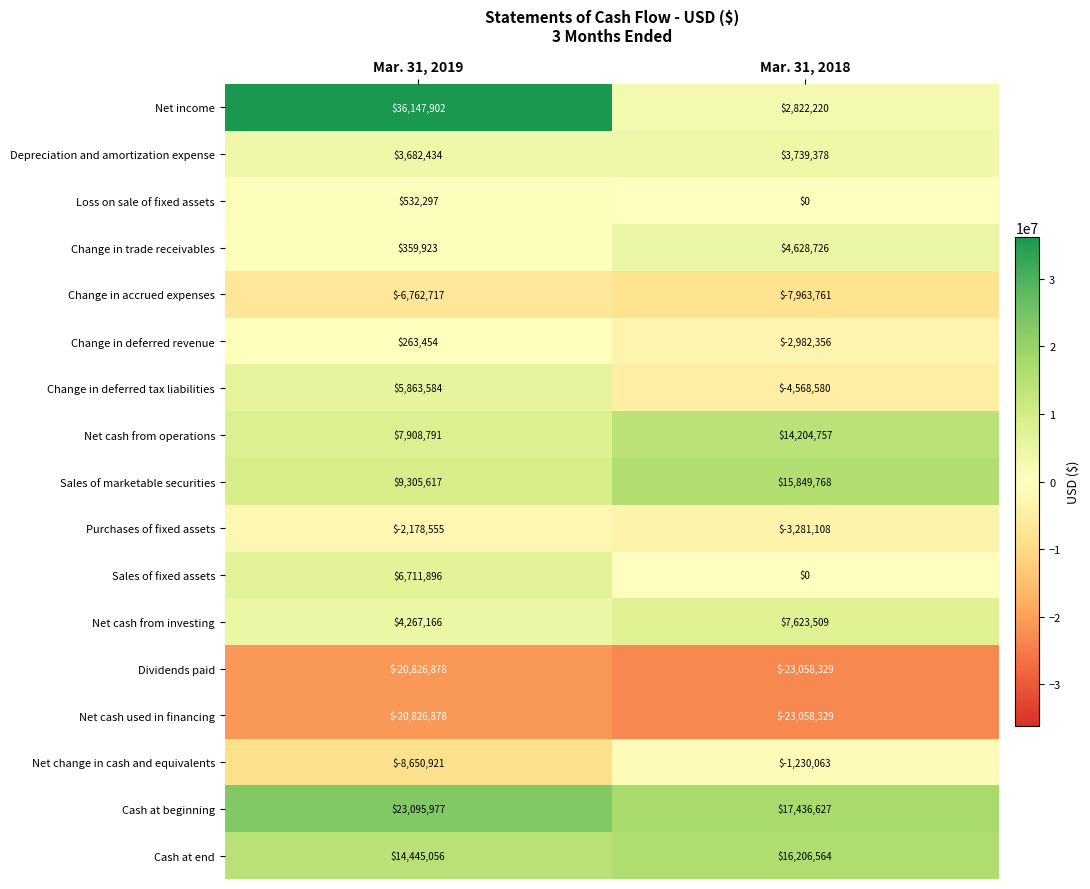

True or false: Purchases of fixed assets has a value of -1235830 at Mar. 31, 2019.

False